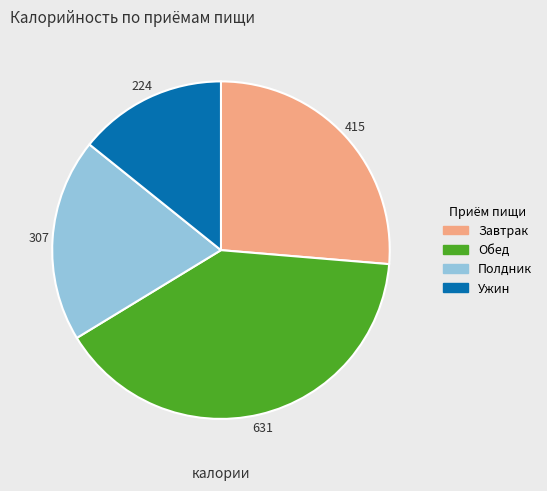

Is there any slice that represents more than half of the pie?

No